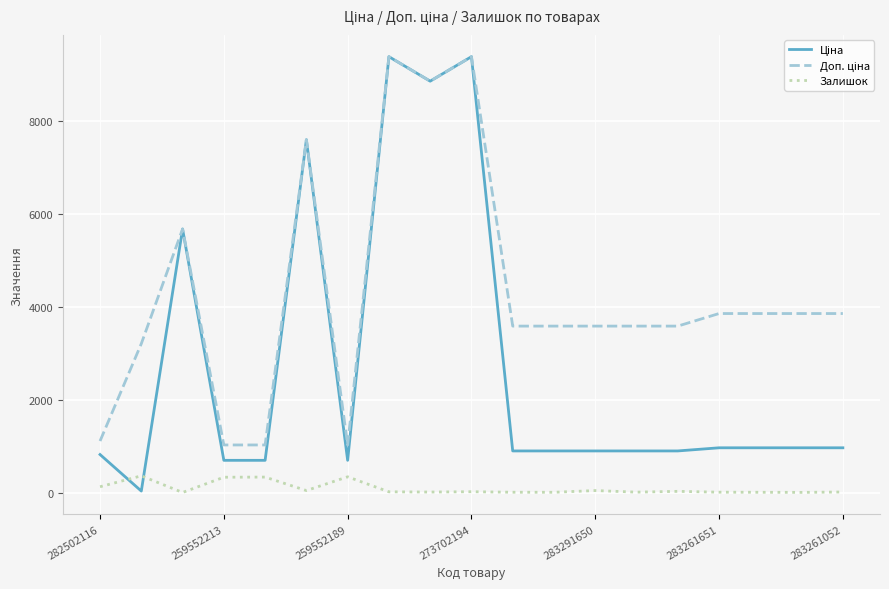

What is the greatest value displayed?

9384.0